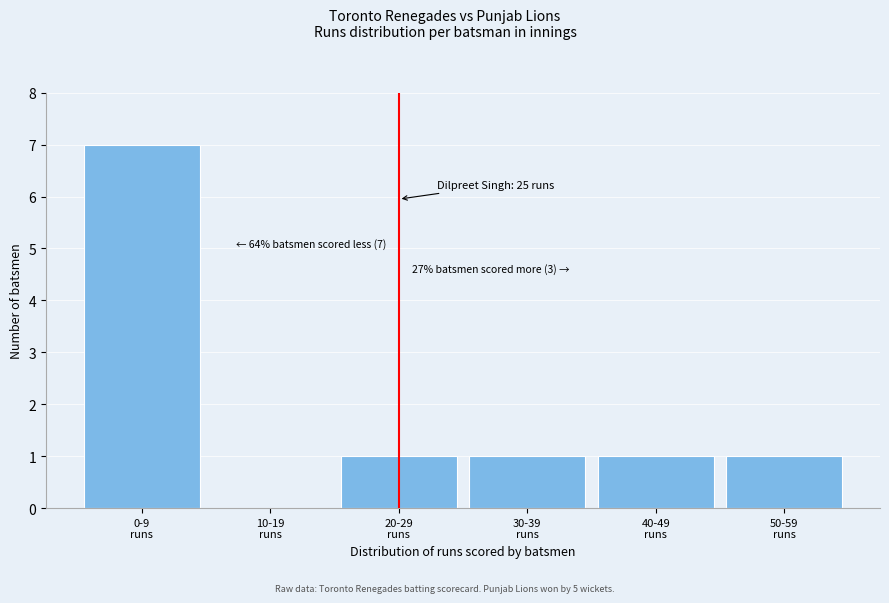

What is the sum of all values?

11